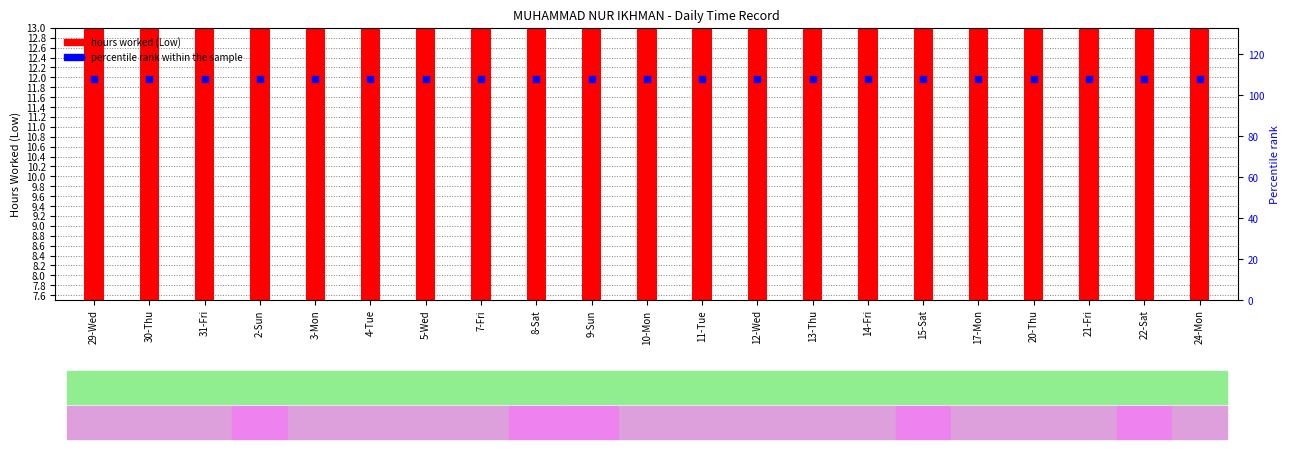

Which series has the largest Y range (max minus min)?

hours worked